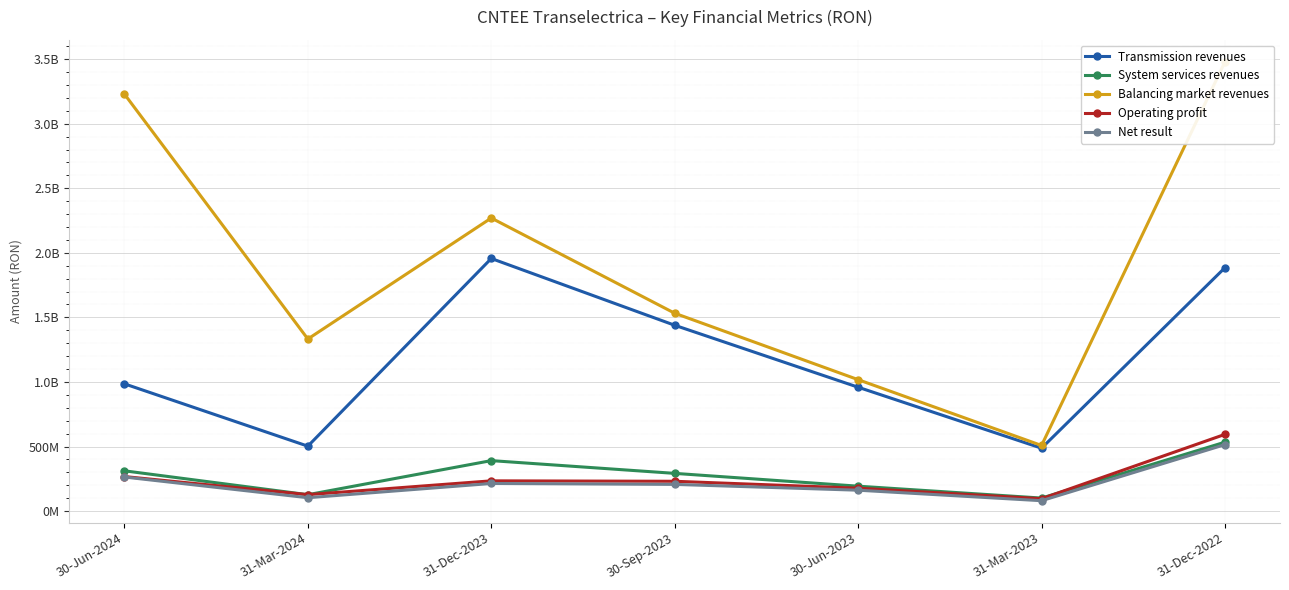

What is the average value of the System services revenues series?

278295294